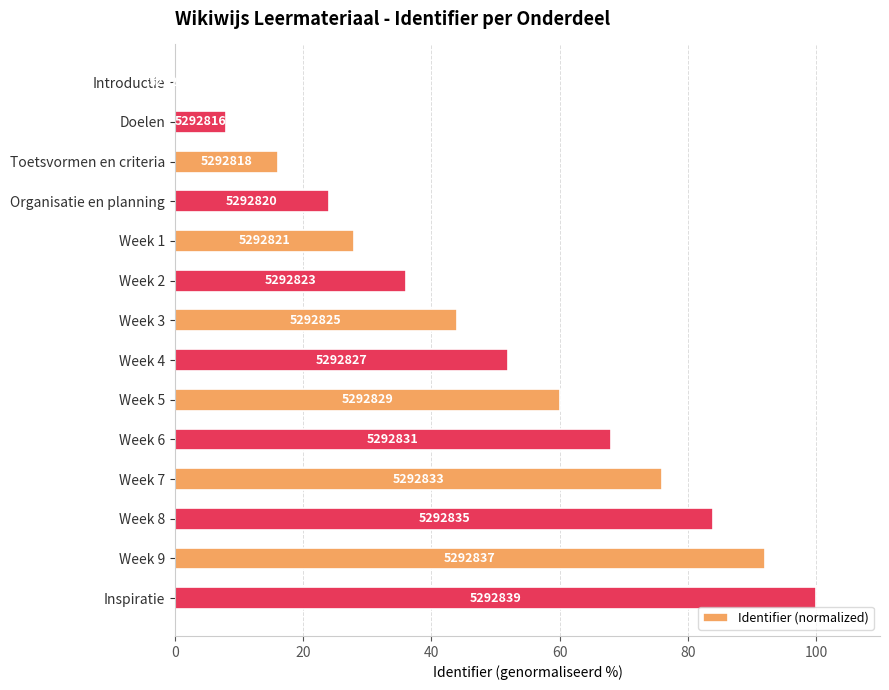

How many bars are there in total?

14